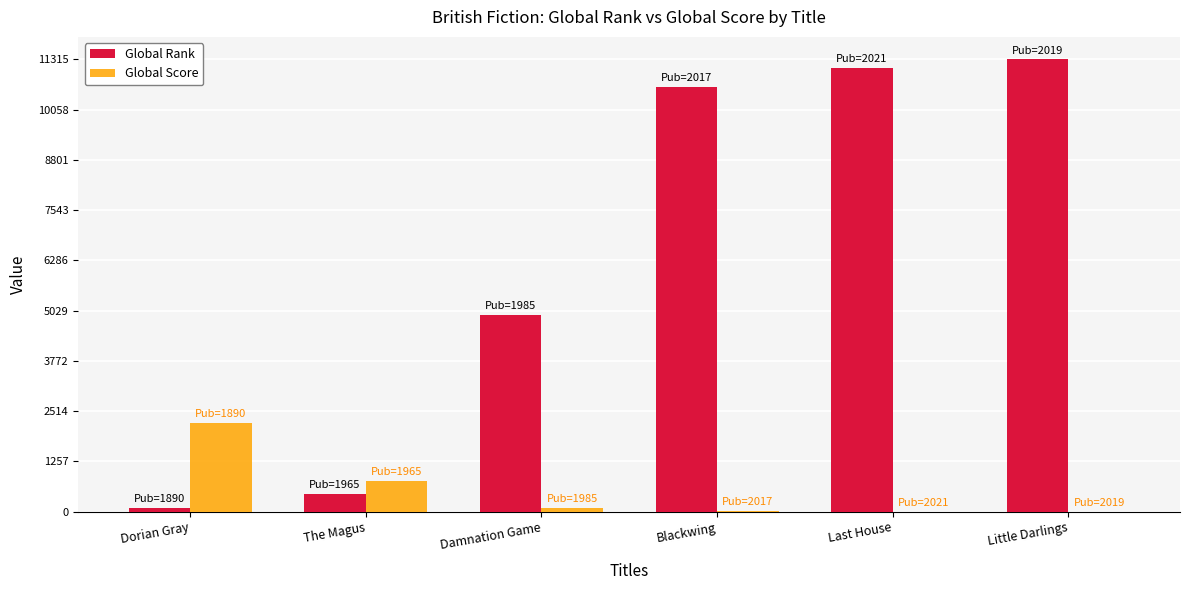

What is the greatest value displayed?

11315